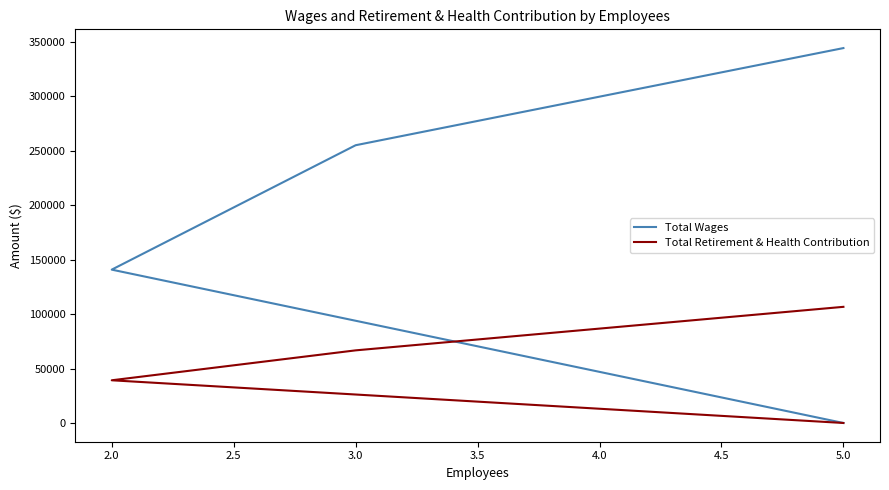

Is the value of Total Retirement & Health Contribution at 5.0 greater than the value of Total Wages at 2.0?

No